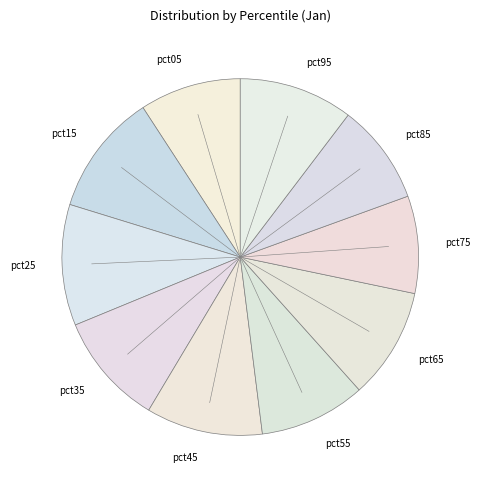

How many slices are in this pie chart?

10